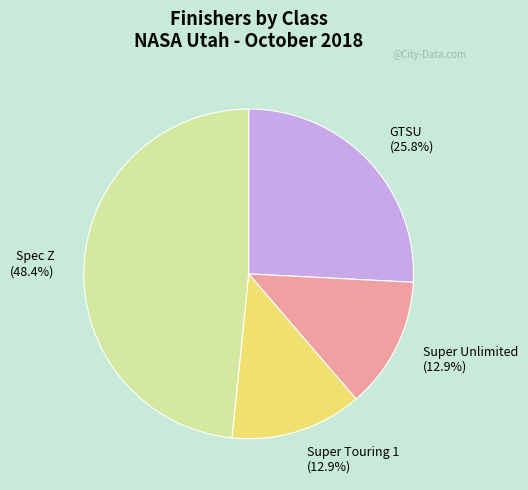

What percentage is NOT represented by Spec Z (48.4%)?

51.6%